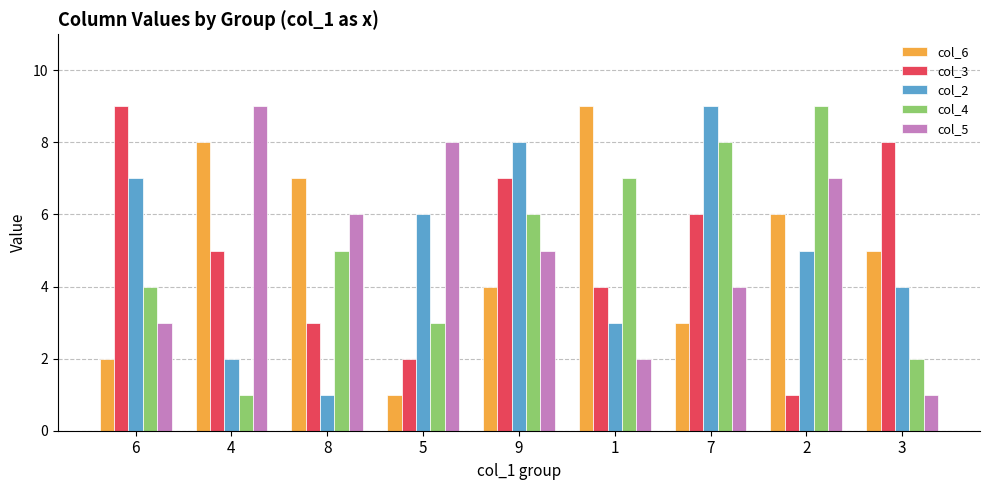

True or false: col_4 has a value of 4 at 6.

True